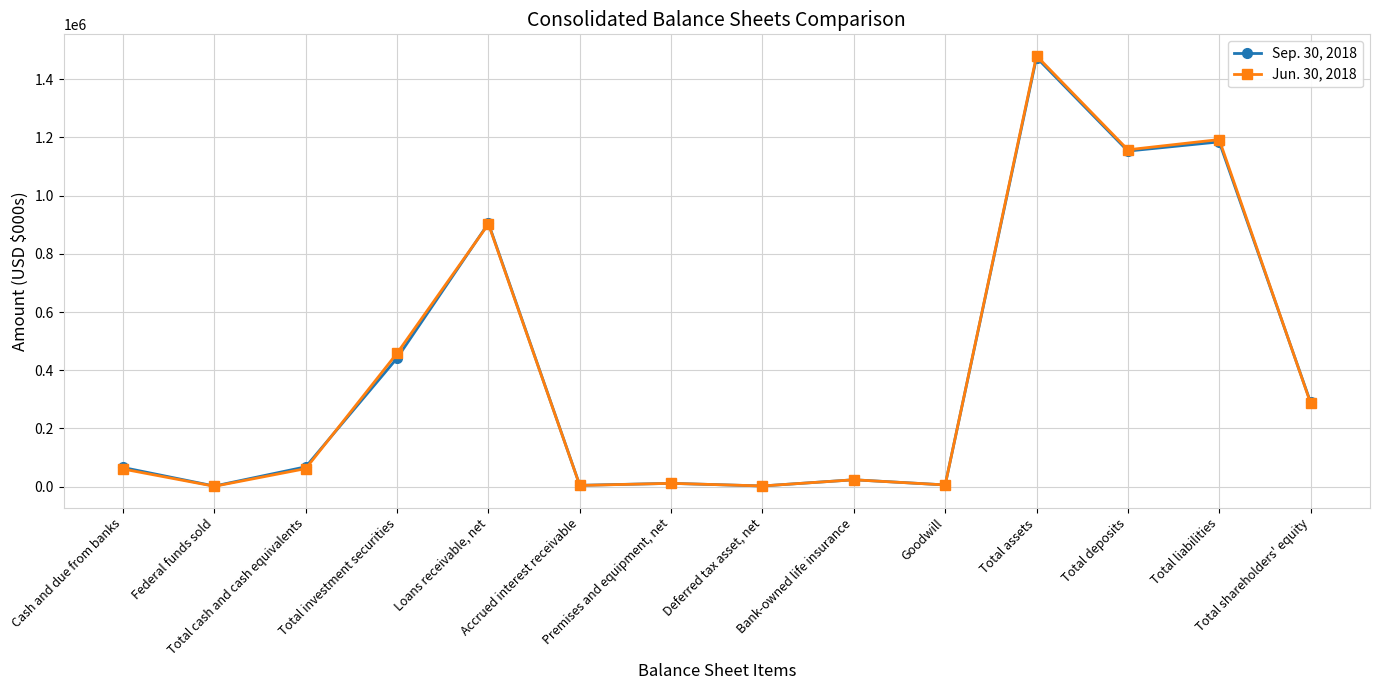

At how many categories does at least one series exceed 737168?

4